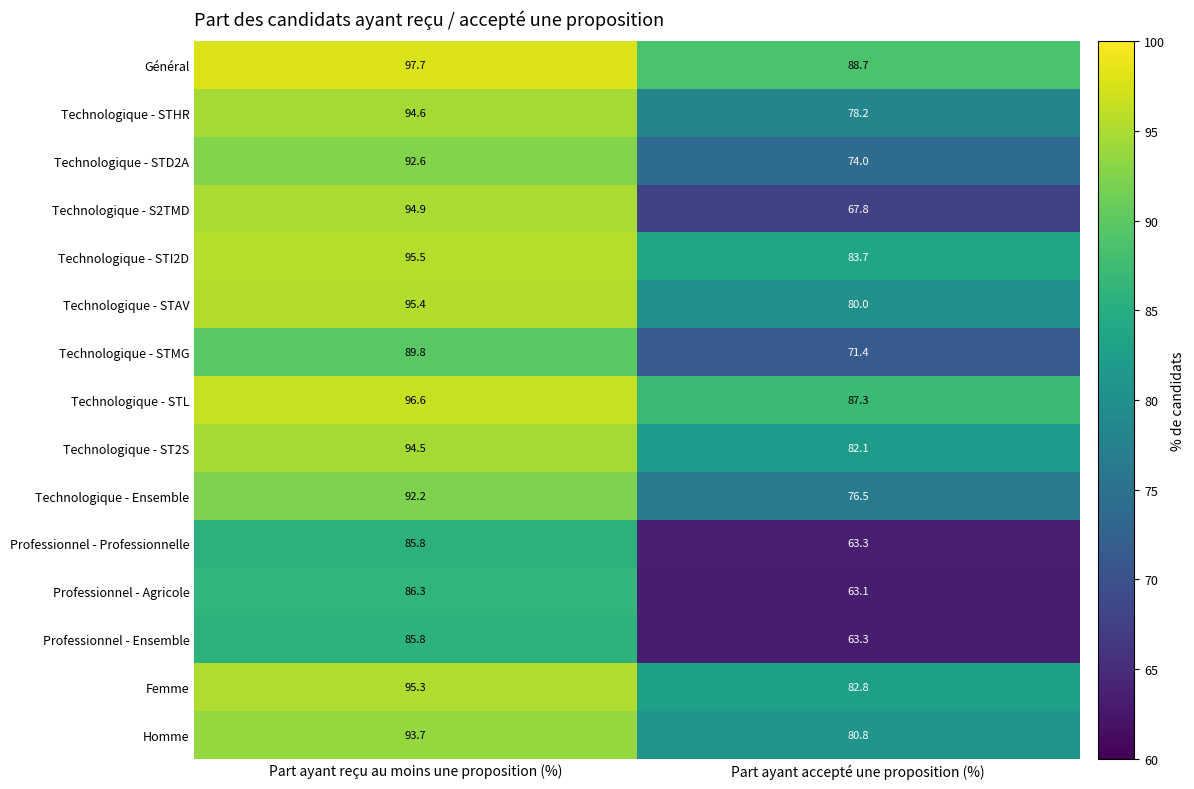

What is the minimum value shown in the chart?

63.1